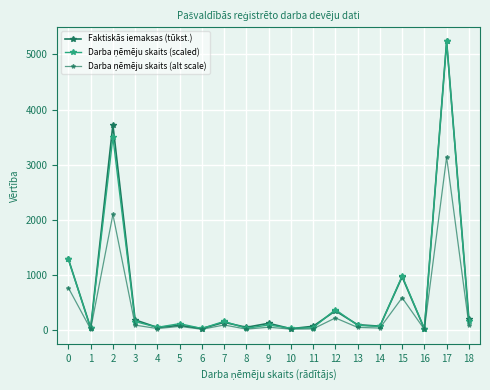

Count the number of data series in this chart.

3